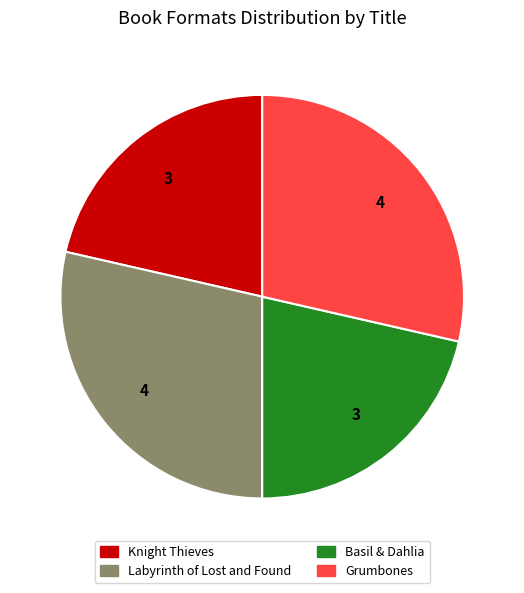

Is the sum of Labyrinth of Lost and Found and Grumbones greater than half?

Yes